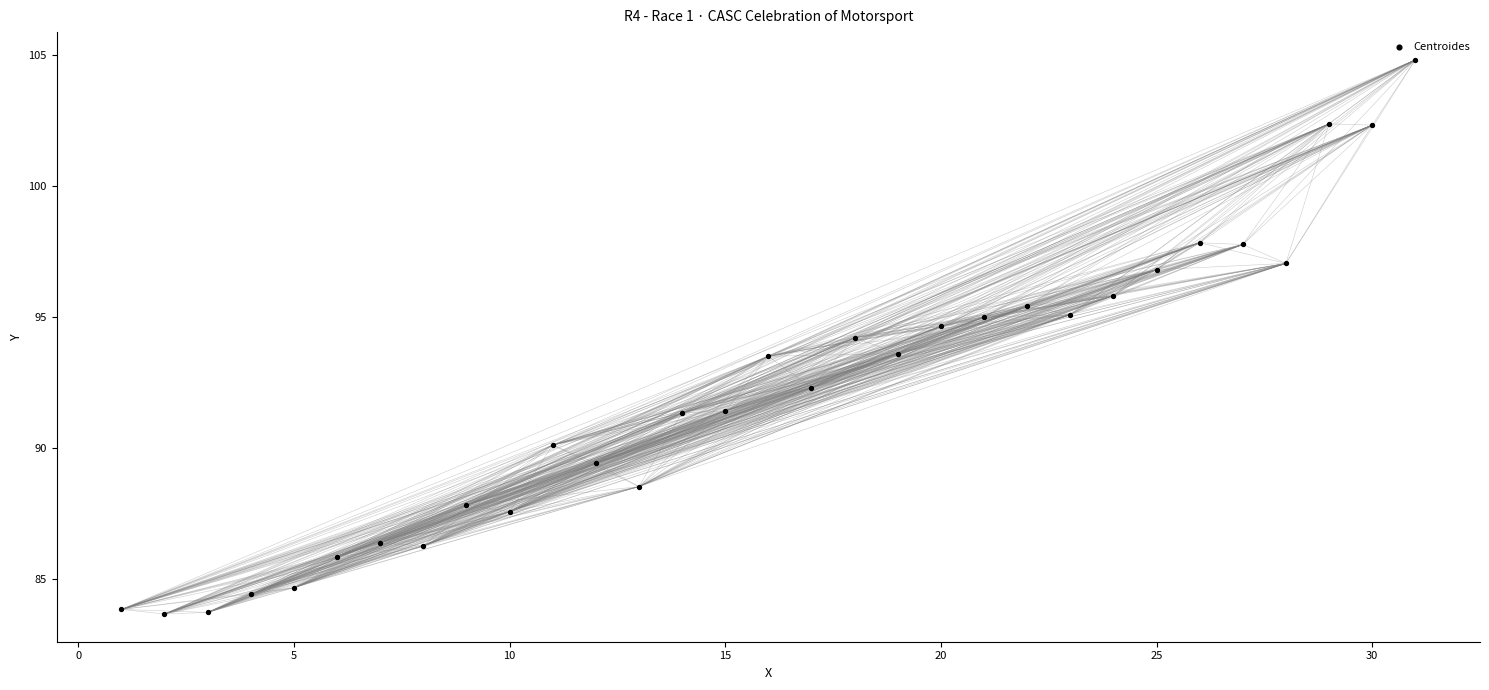

What is the range of X values (max minus min)?

30.0